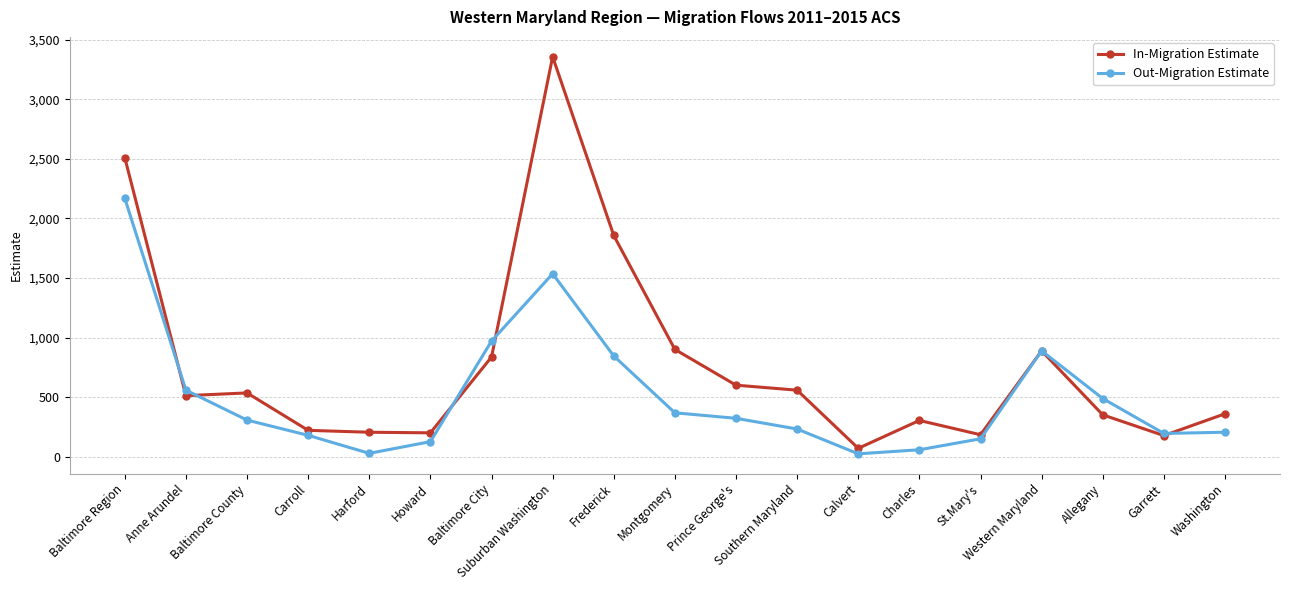

The In-Migration Estimate series shows 184 at St.Mary's. True or false?

True